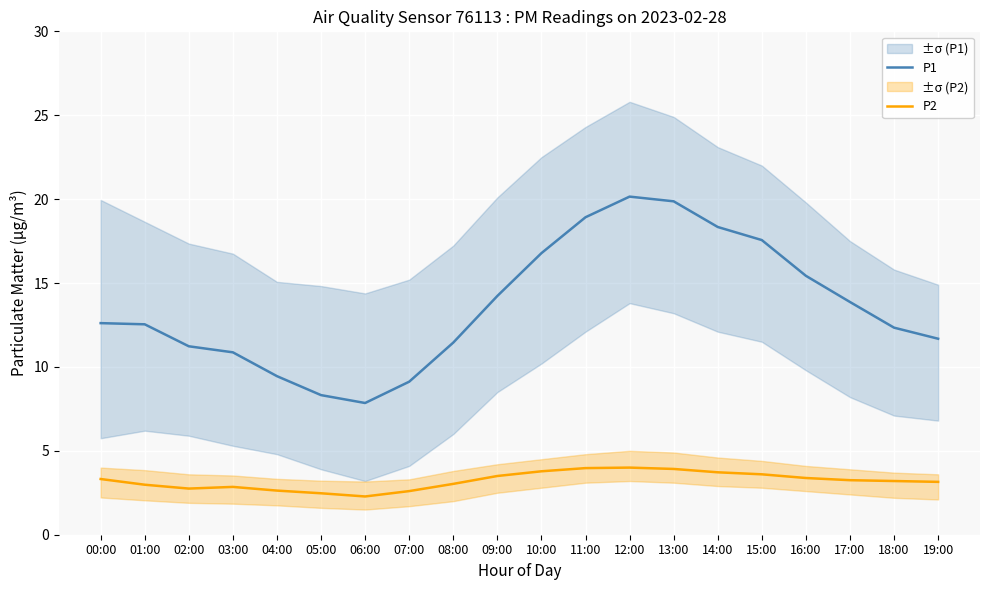

What is the sum of all P2 values?

64.4